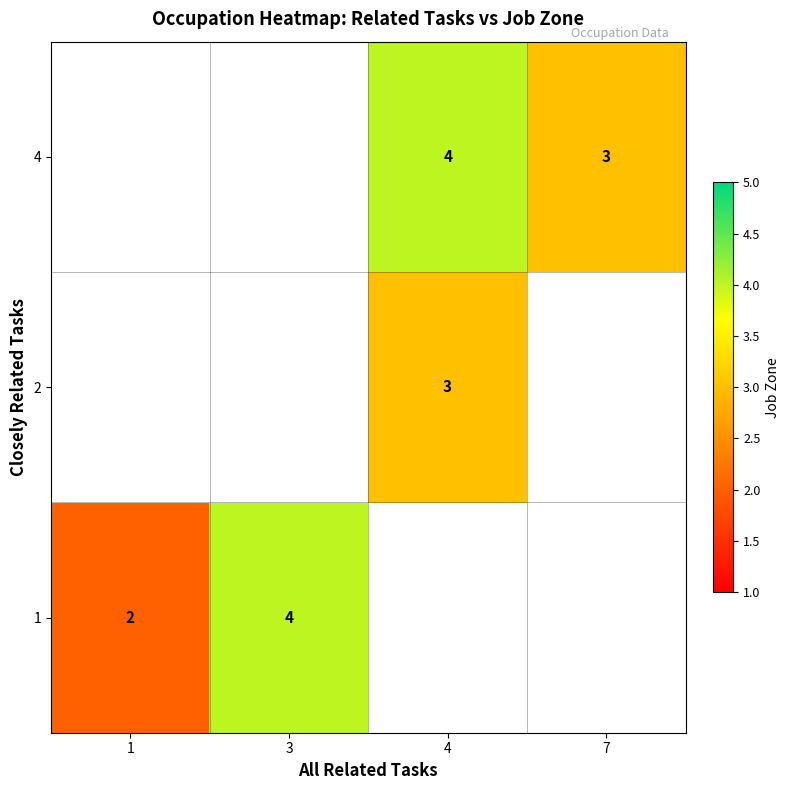

The 4 series shows 5 at 7. True or false?

False